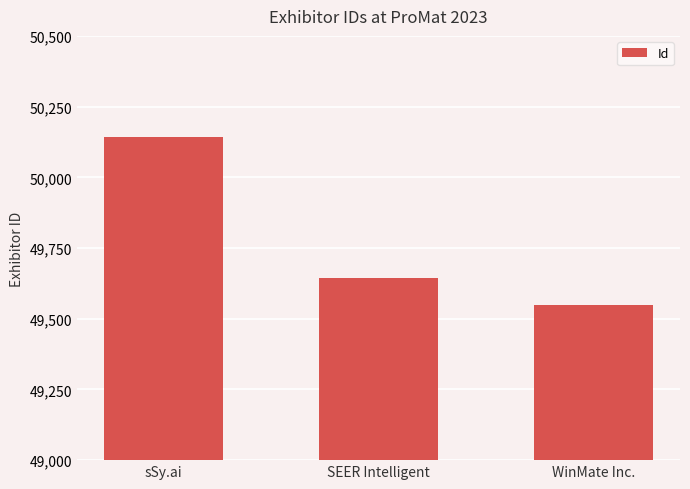

Reading right to left, extract all data points from this chart.

WinMate Inc.=49547	SEER Intelligent=49643	sSy.ai=50144